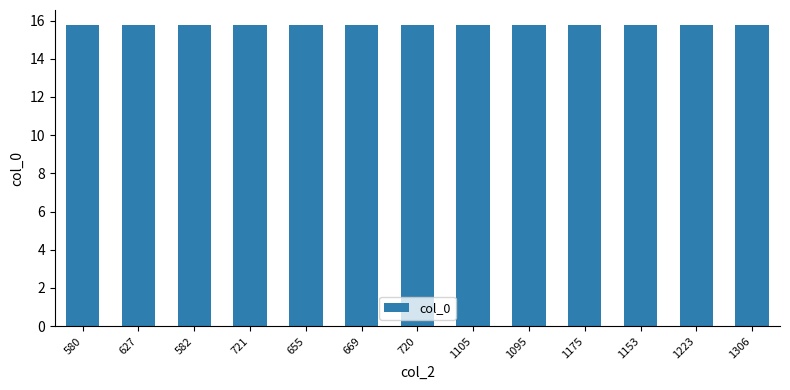

What is the sum of the values at 1153 and 655?

31.5